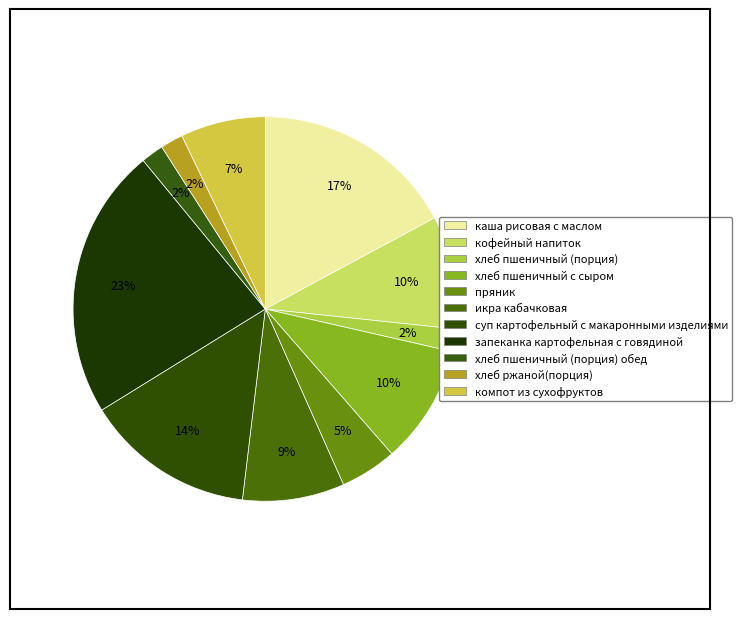

What is the smallest slice in the pie chart?

хлеб пшеничный (порция)